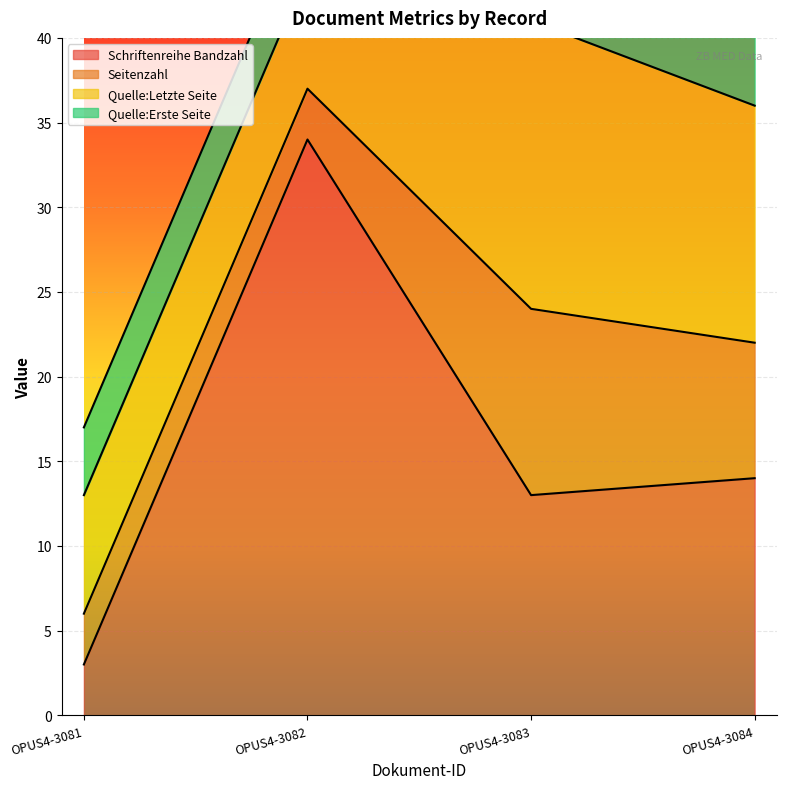

Which series has the largest total across all categories?

Schriftenreihe Bandzahl